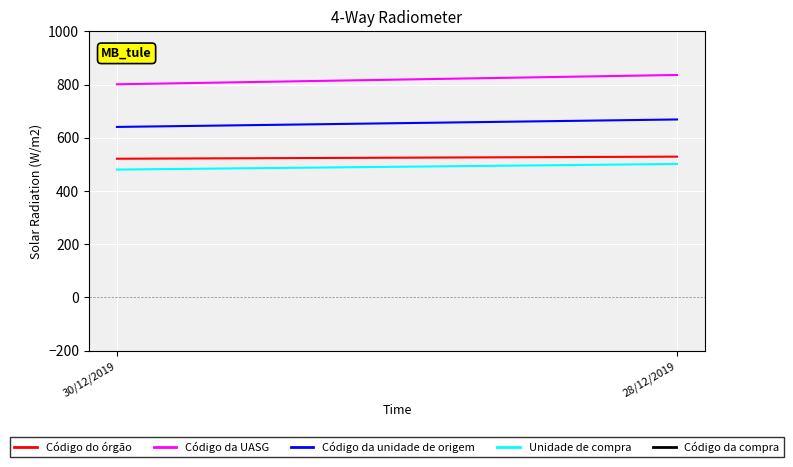

The Código da compra series shows 2199.6 at 30/12/2019. True or false?

False